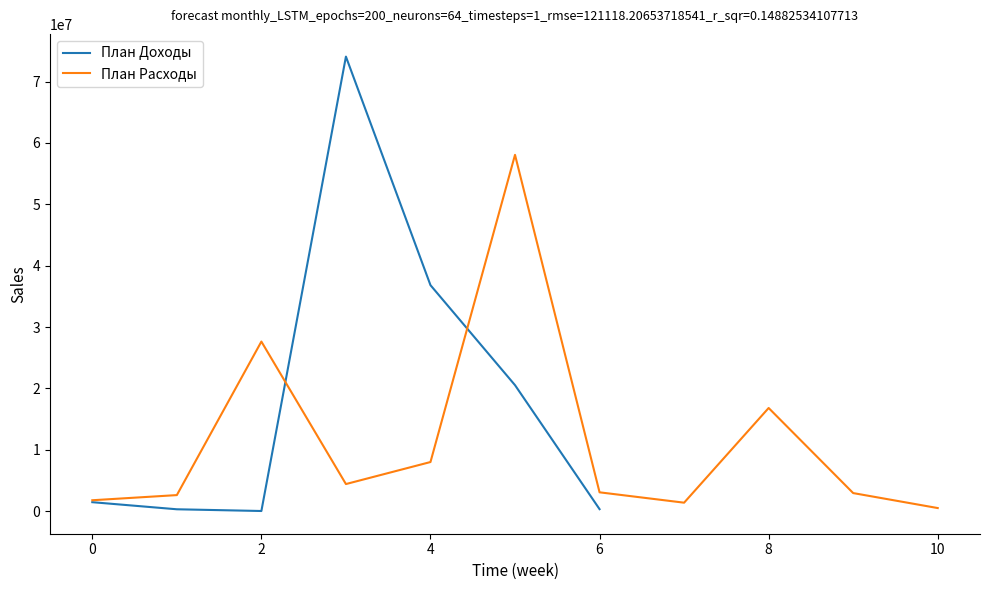

Is this an area chart (filled region under the line)?

No